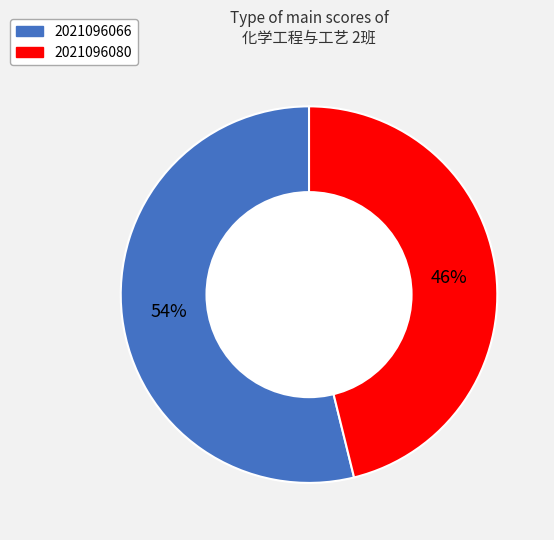

To the nearest percent, what percentage of the pie is 2021096080?

46%